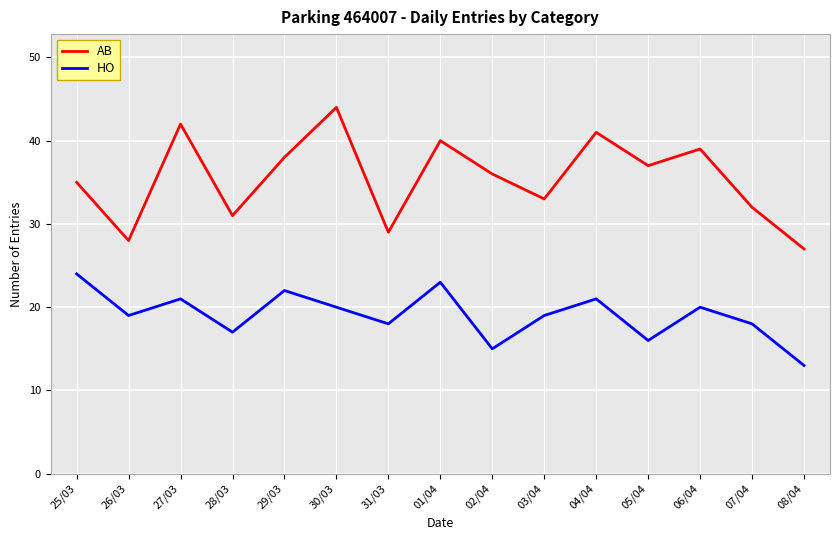

Read the AB value at 02/04, to the nearest 10.

40